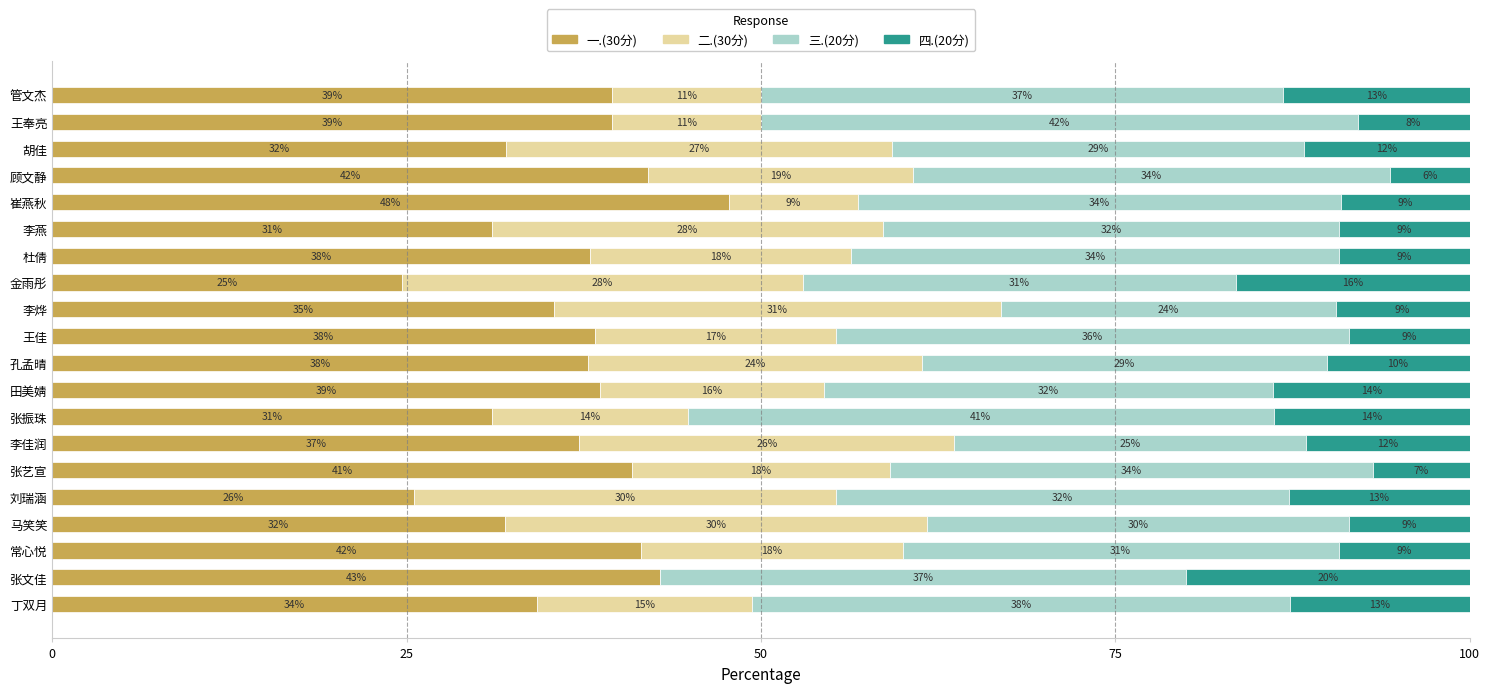

What are all the series names shown in the legend?

一.(30分), 二.(30分), 三.(20分), 四.(20分)